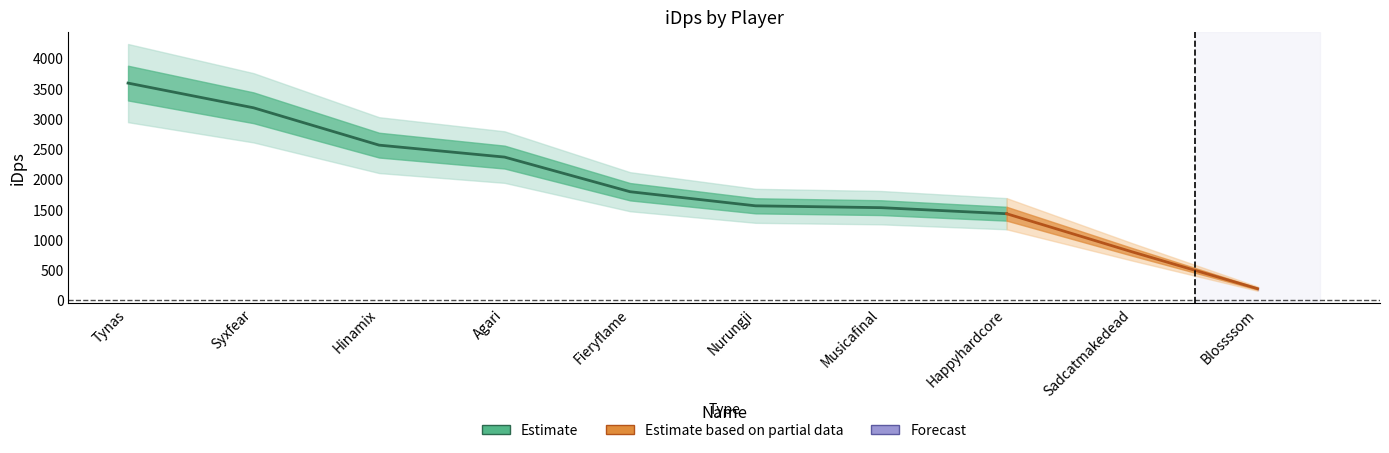

Is it true that the value at Agari is 2365.6?

True